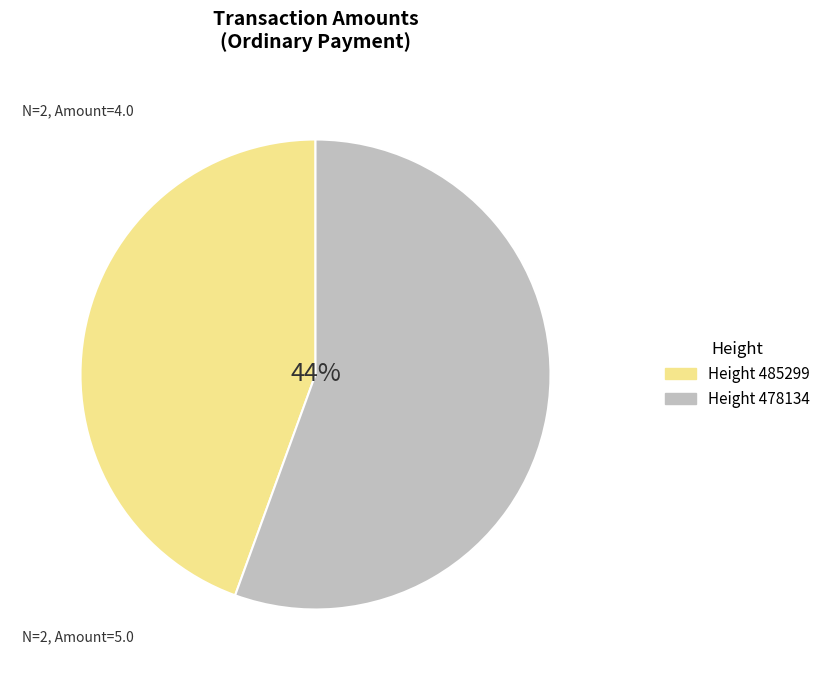

Does 485299 account for over 50% of the chart?

No